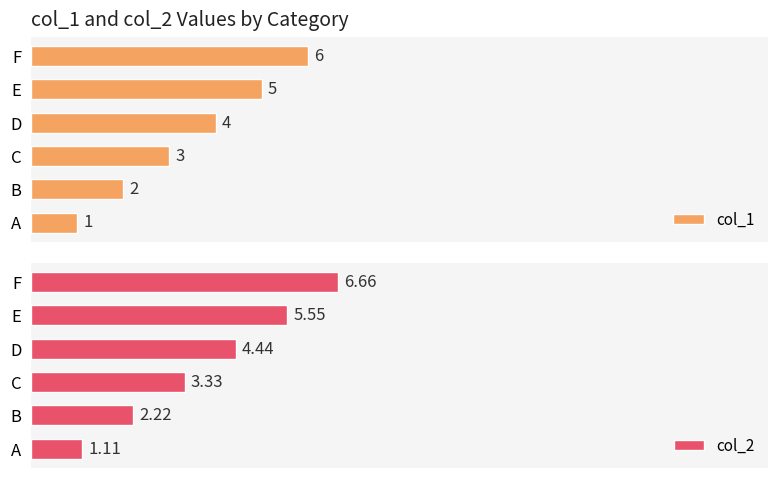

Rank the series by their average value, from lowest to highest.

col_1, col_2